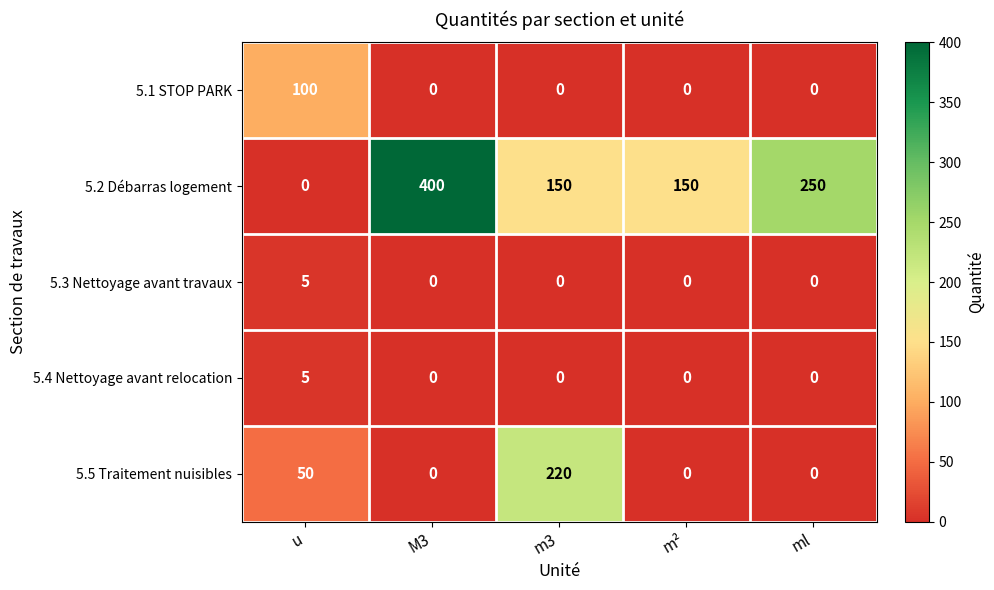

Reading left to right, list all the values displayed in this chart.

5.1 STOP PARK: 100	0	0	0	0
5.2 Débarras logement: 0	400	150	150	250
5.3 Nettoyage avant travaux: 5	0	0	0	0
5.4 Nettoyage avant relocation: 5	0	0	0	0
5.5 Traitement nuisibles: 50	0	220	0	0